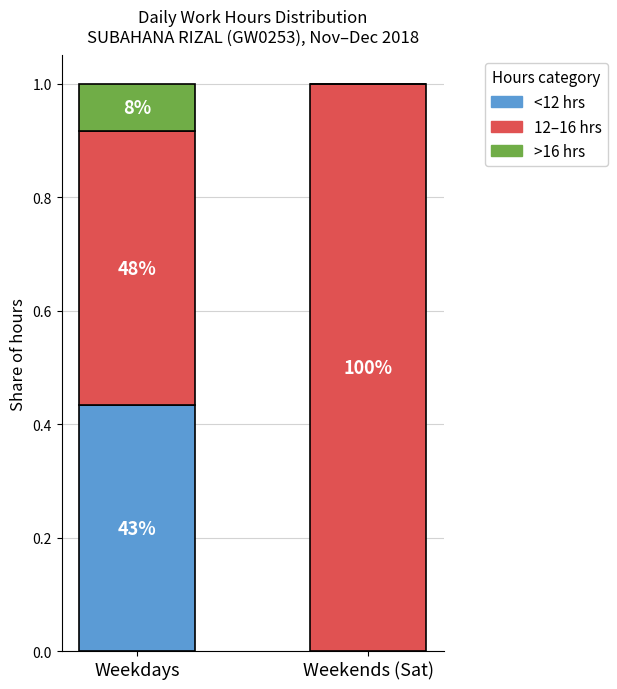

What is the approximate value of >16 hrs at Weekdays?

0.1